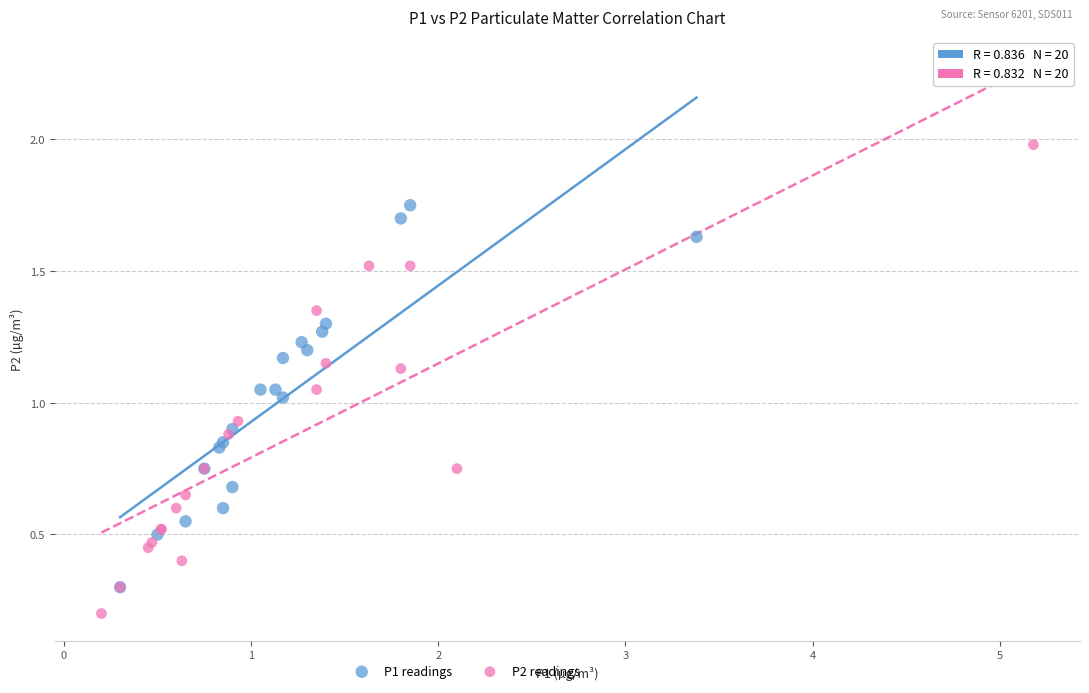

Which series reaches the maximum Y coordinate?

P2 readings